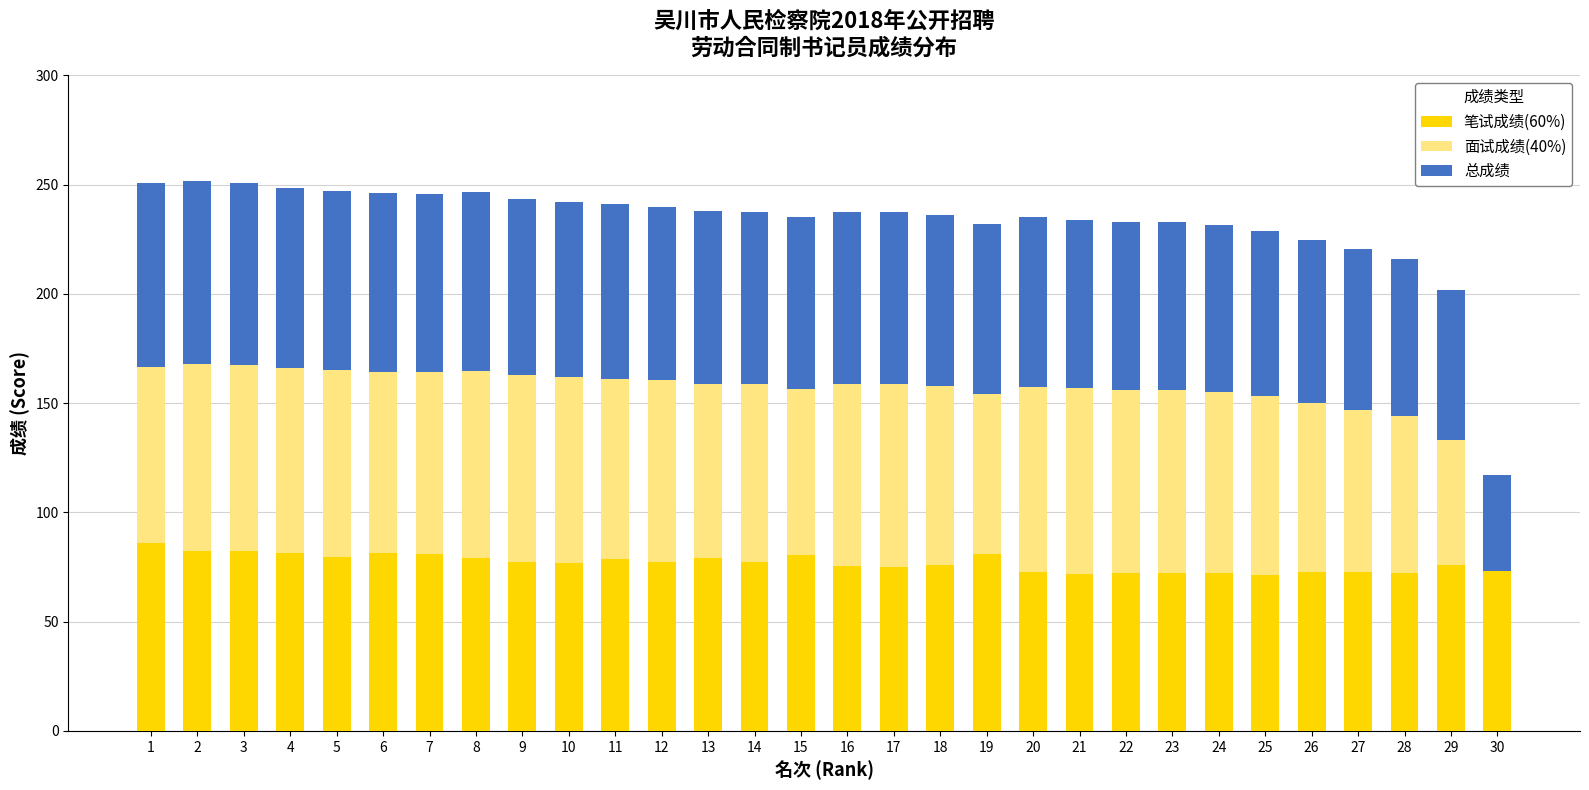

The 笔试成绩(60%) series shows 72.1 at 24. True or false?

True